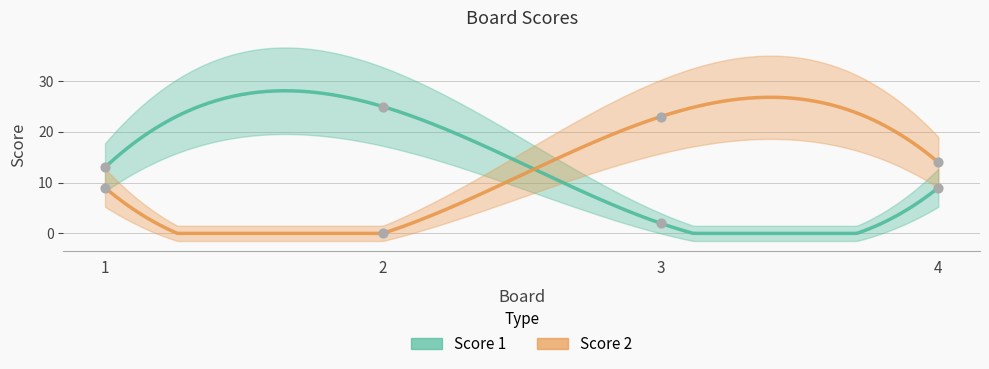

Which series contains the lowest Y value?

Score 2